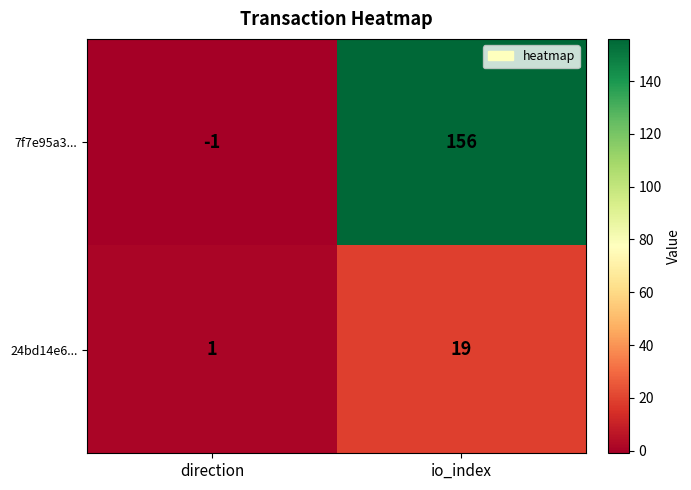

Reading right to left, what are all the values shown in this chart?

7f7e95a3...: io_index=156	direction=-1
24bd14e6...: io_index=19	direction=1